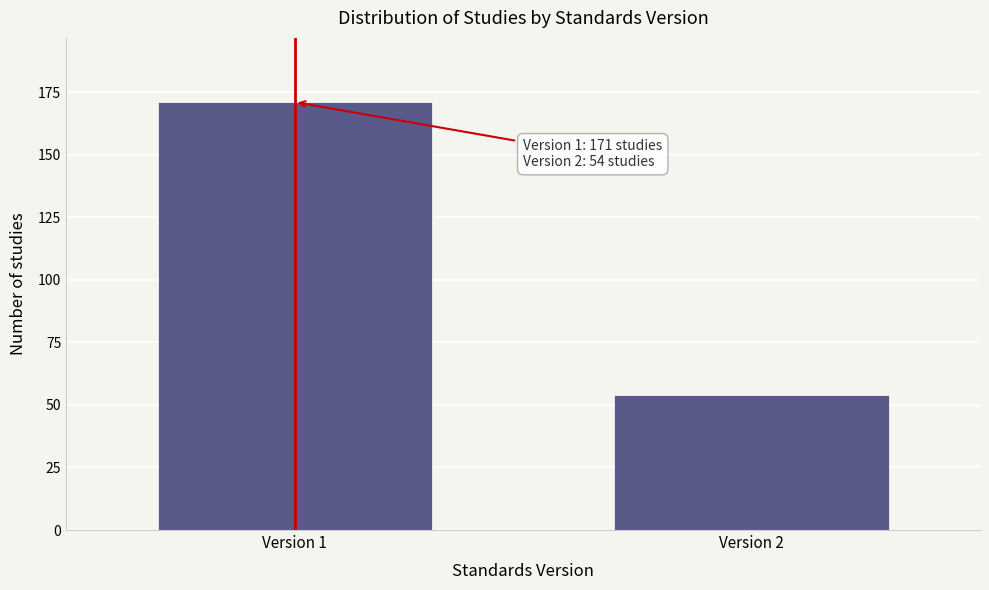

Reading left to right, extract all data points from this chart.

171	54